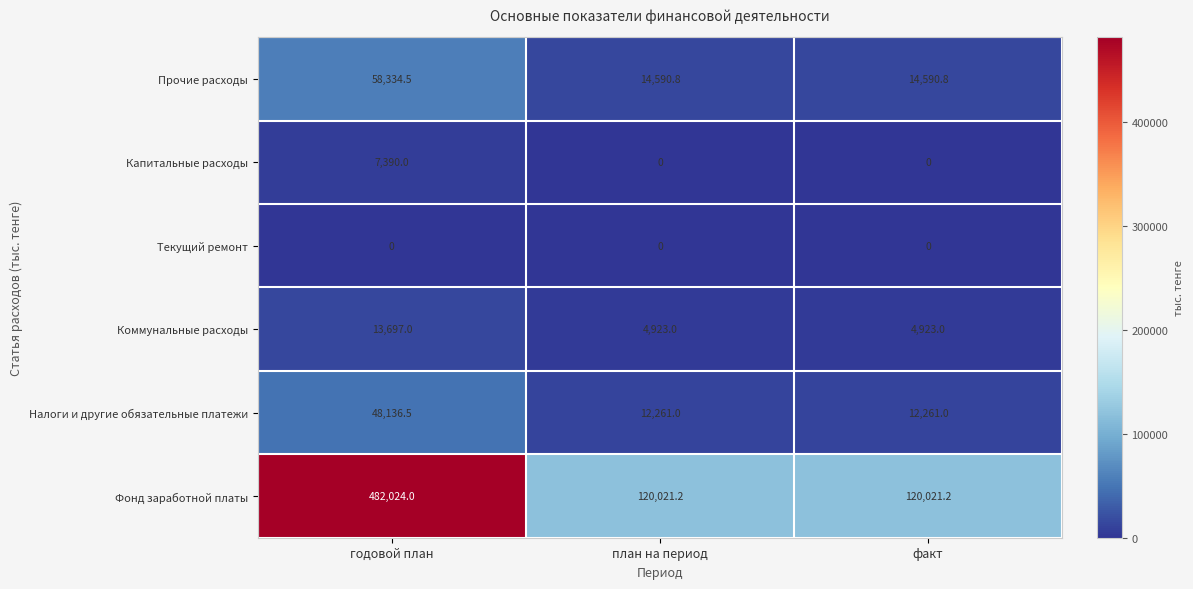

Which series has the largest total across all categories?

Фонд заработной платы